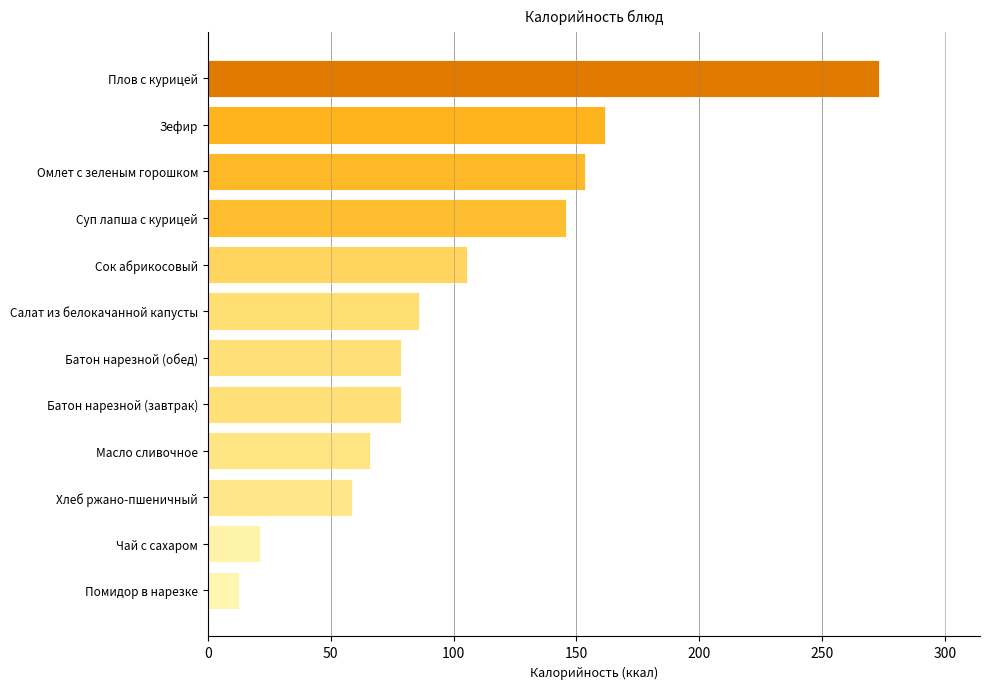

The value at Хлеб ржано-пшеничный is 91.3. True or false?

False